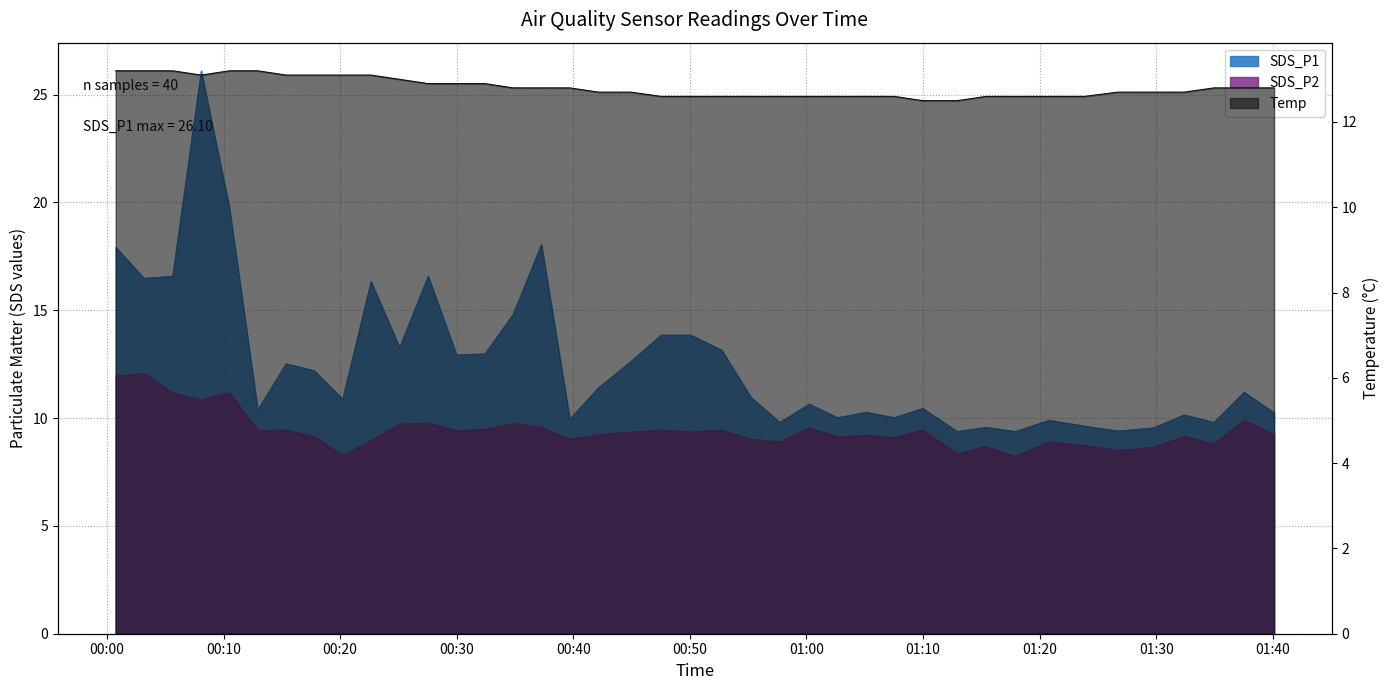

Which category has the lowest value in the SDS_P1 series?

2022/10/15 01:12:56